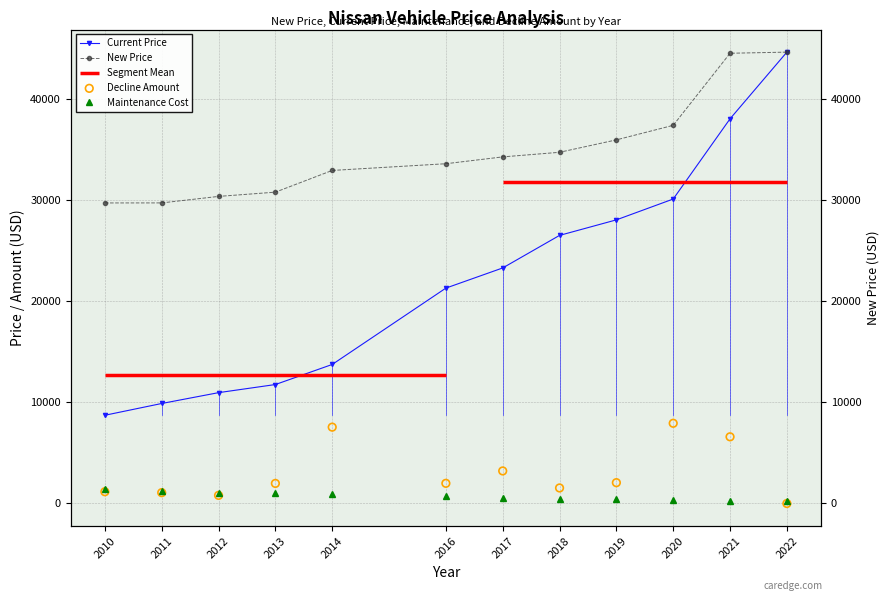

At how many categories does at least one series exceed 21191?

12